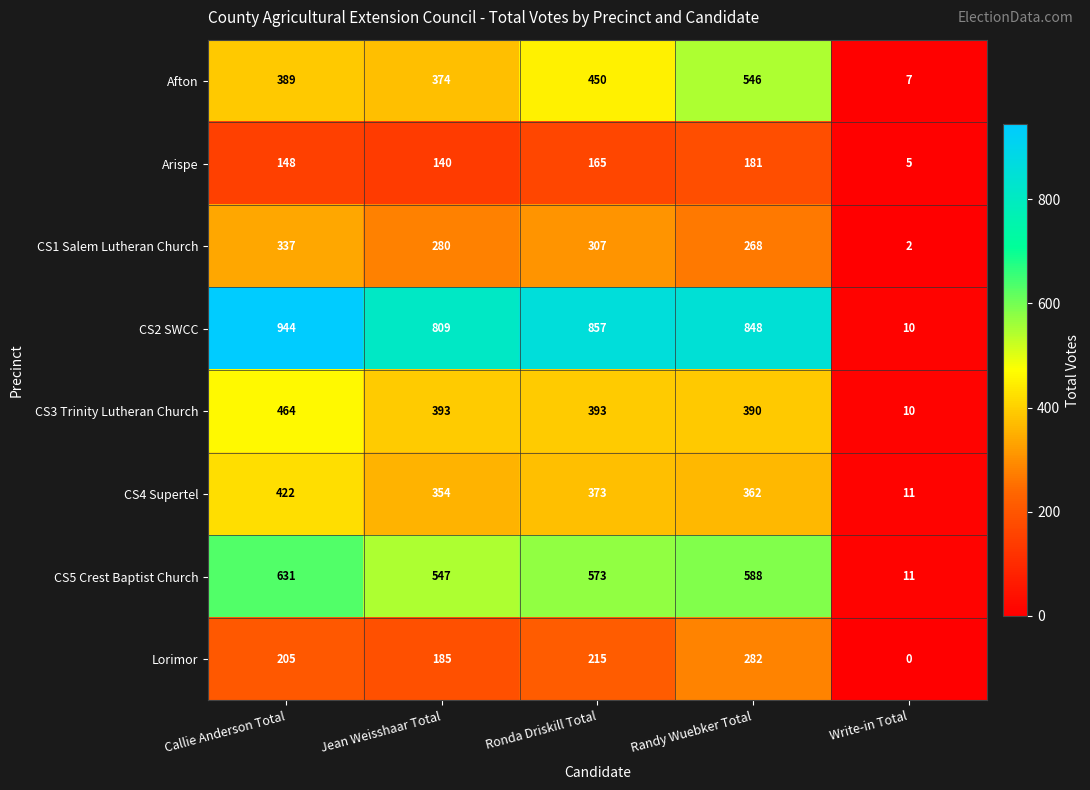

What is the total value across all series at Callie Anderson Total?

3540